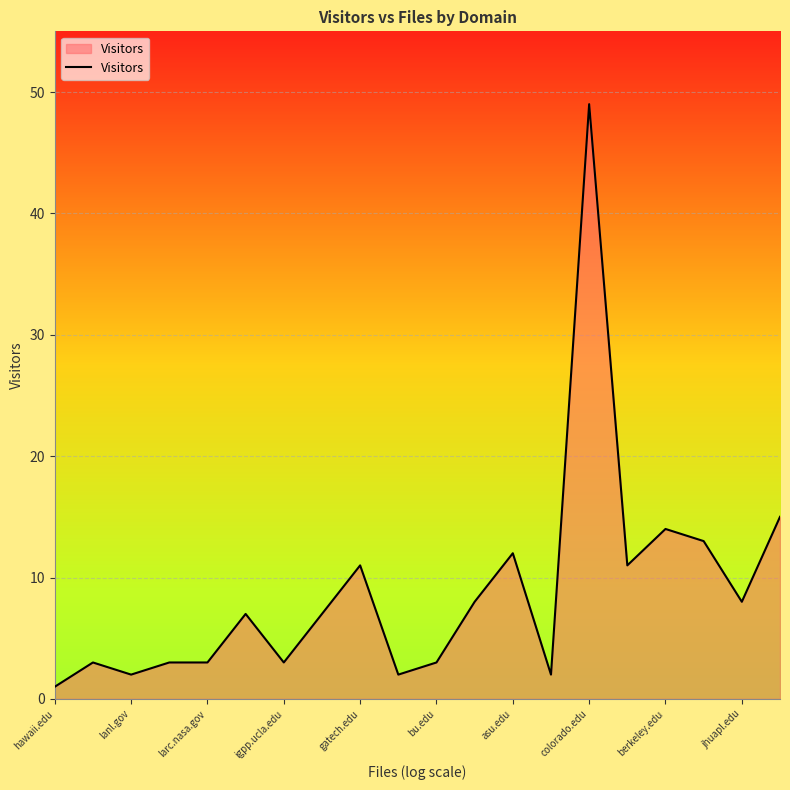

What is the difference between the maximum and minimum values?

48